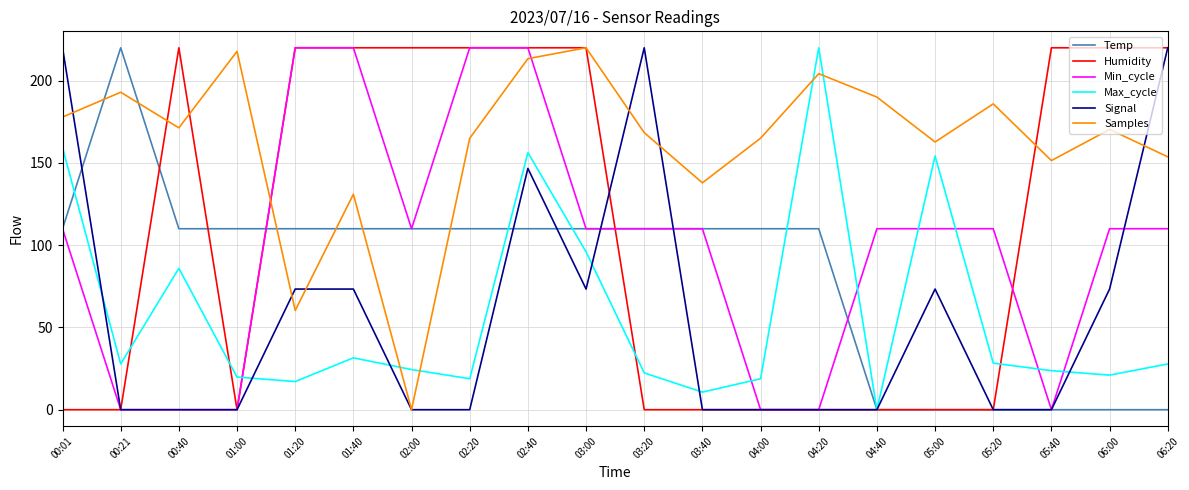

What is the spread (max minus min) of values at 01:00?

217.8